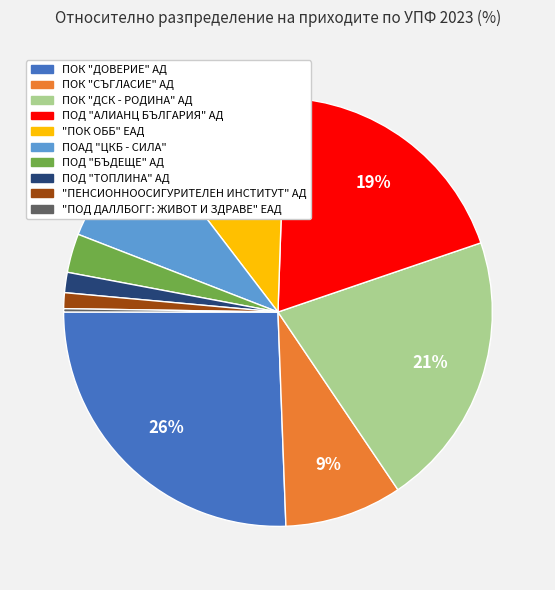

Which slice is the largest?

ПОК "ДОВЕРИЕ" АД